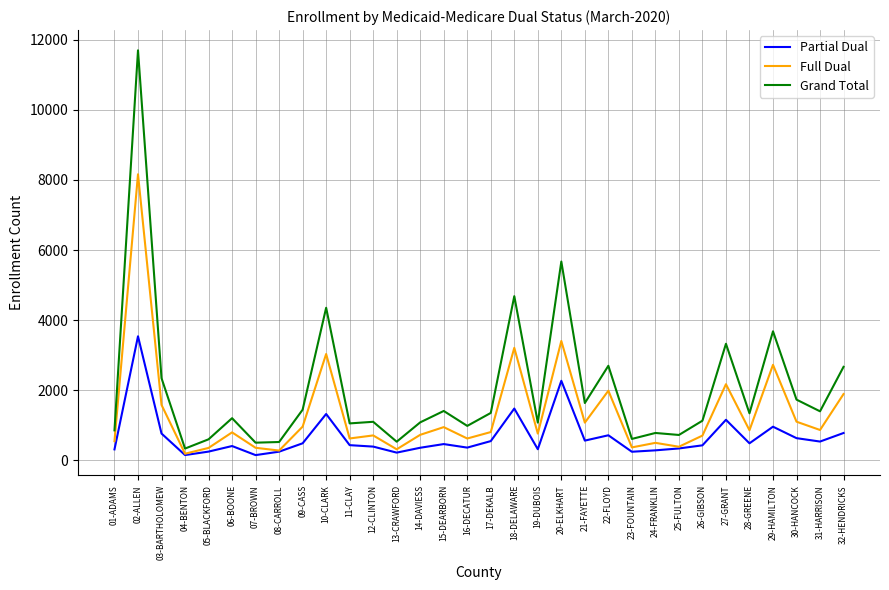

What is the greatest value displayed?

11701